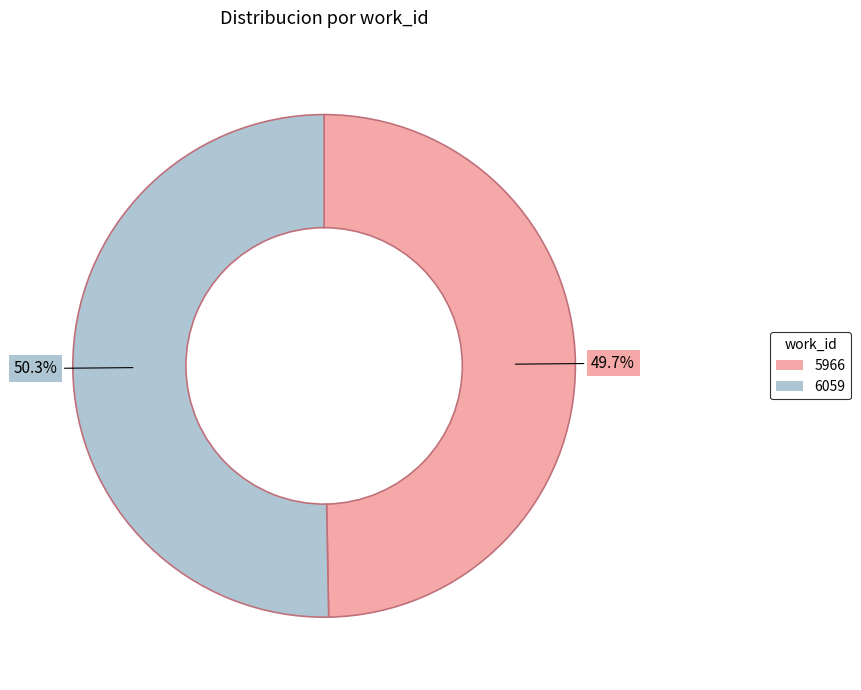

To the nearest percent, what is the combined percentage of 6059 and 5966?

100%